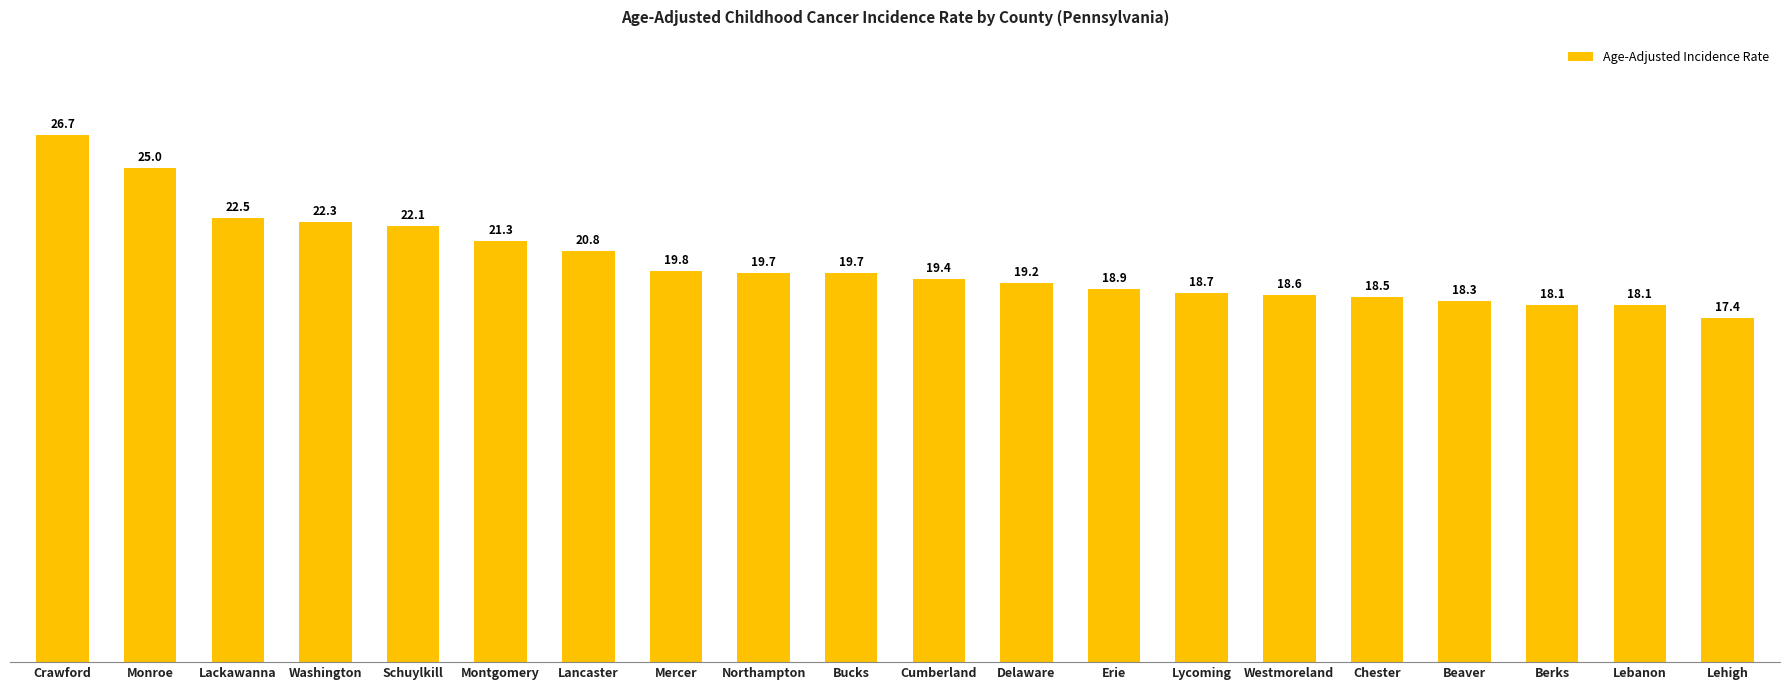

What is the value of the 2nd bar from the left?

25.0